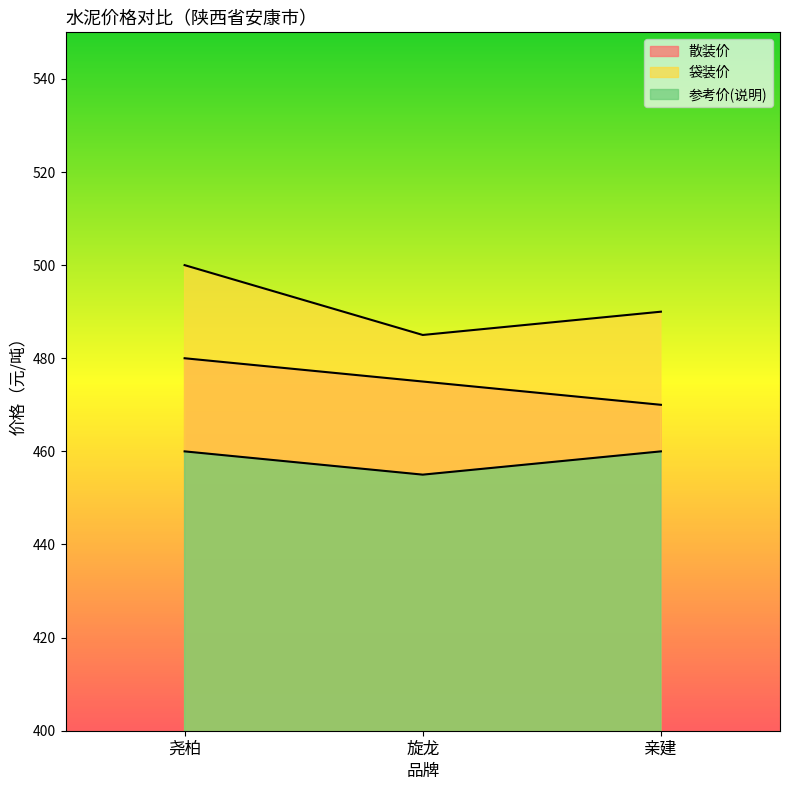

Is it true that 散装价 equals 475 at 旋龙?

True